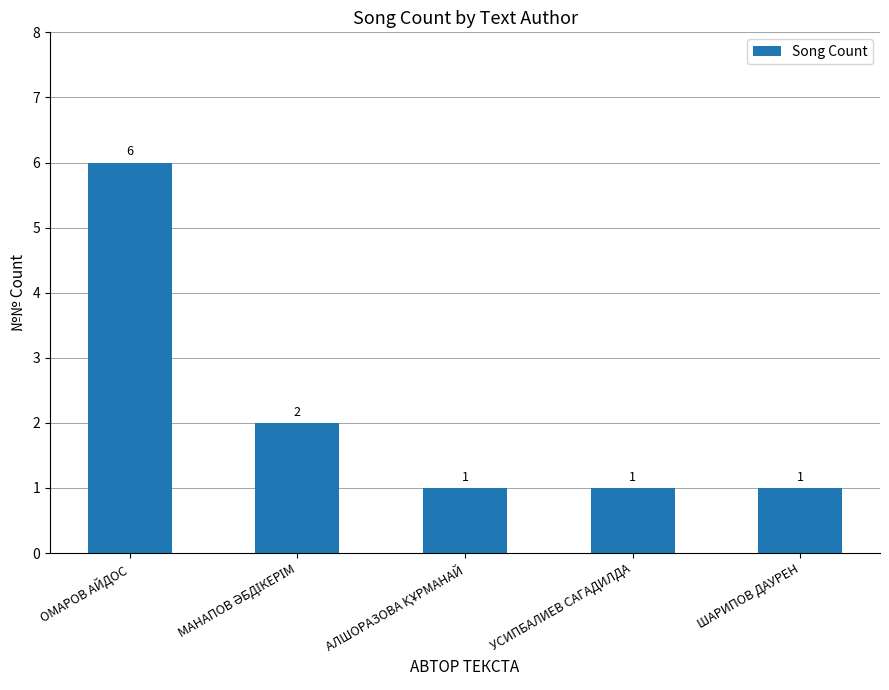

What position from the left is ОМАРОВ АЙДОС?

1